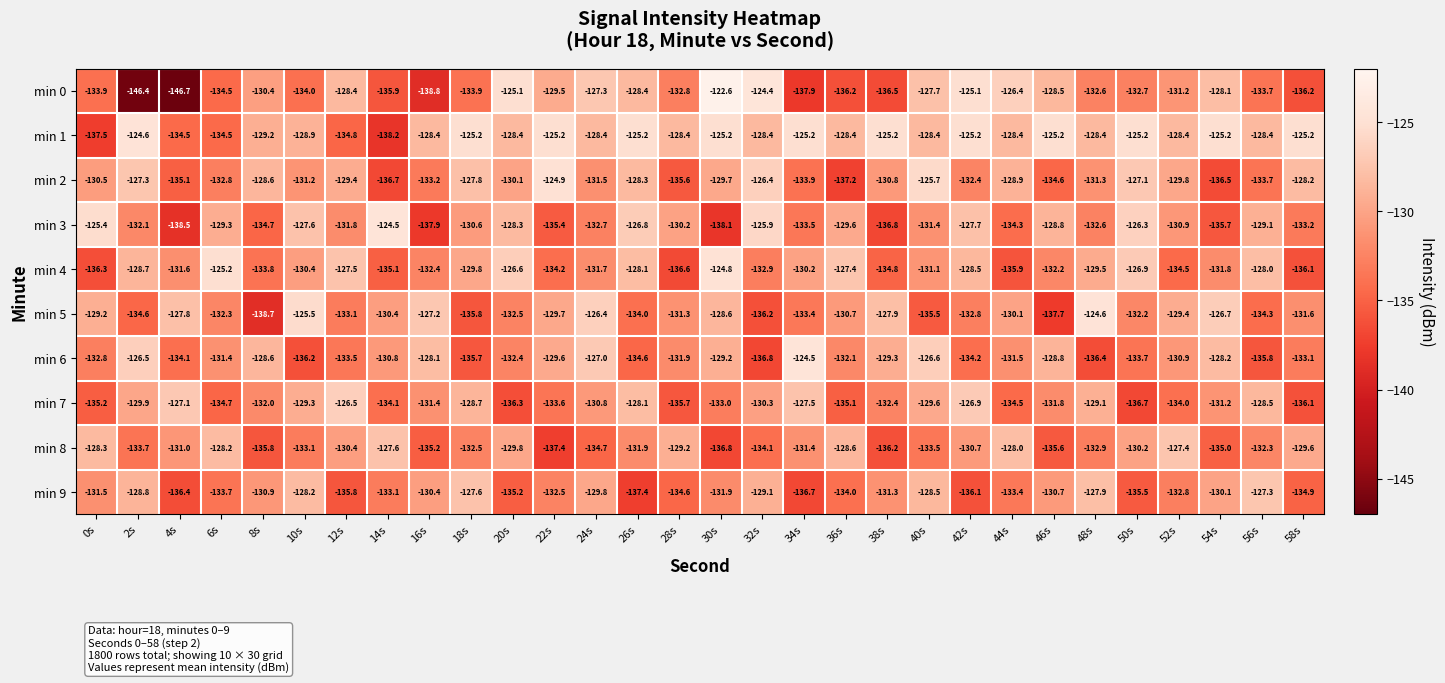

What is the difference between the maximum and minimum values in the min 9 series?

10.1